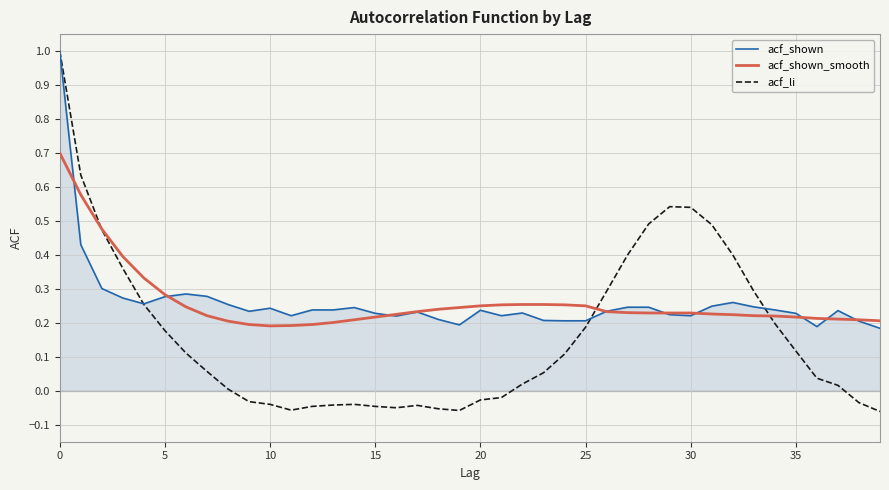

What are all the series names shown in the legend?

acf_shown, acf_shown_smooth, acf_li